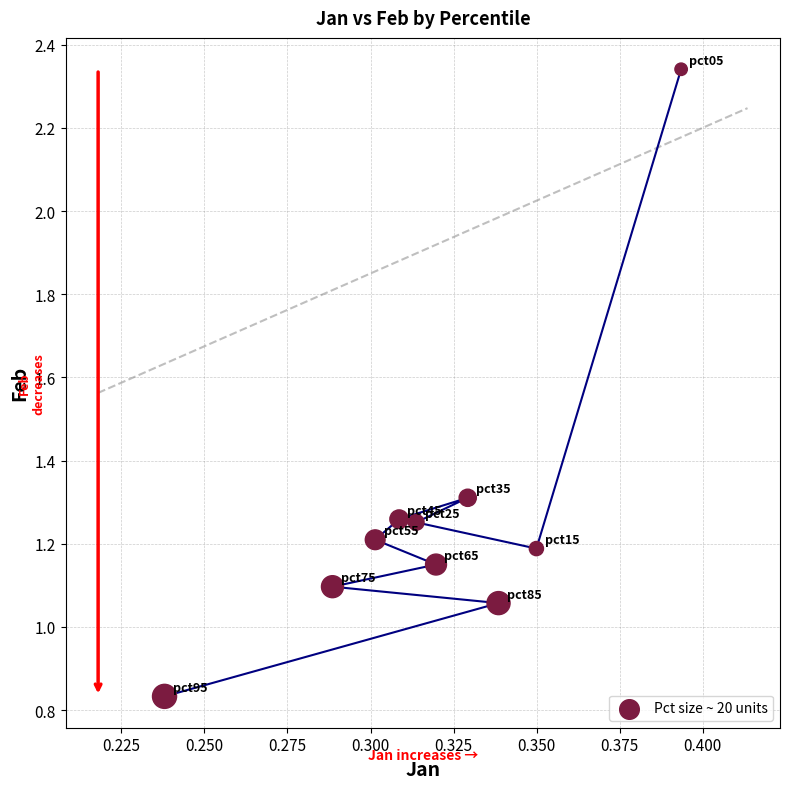

What is the range of Y values (max minus min)?

1.5